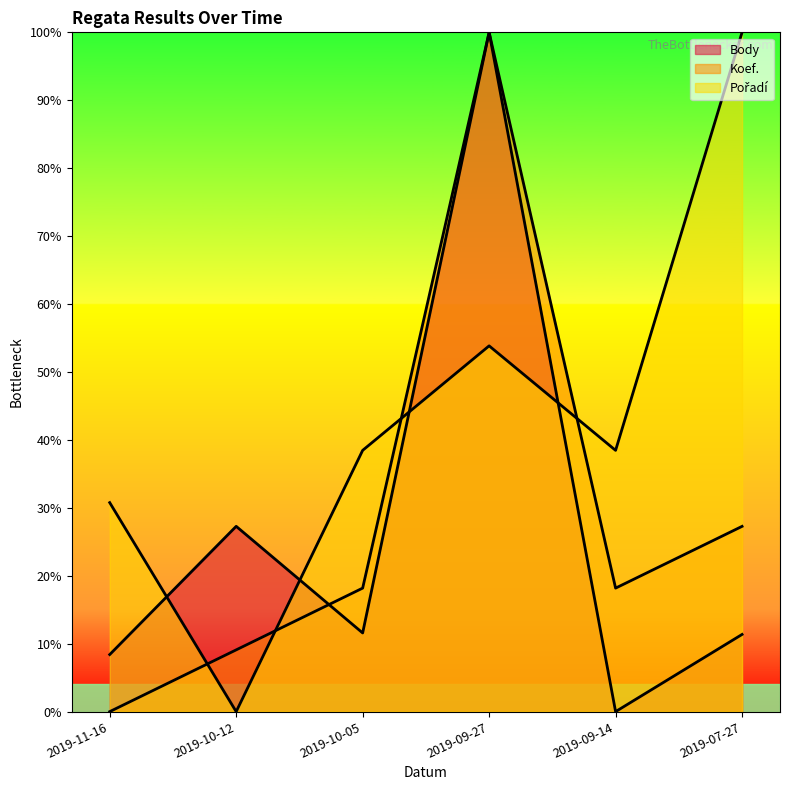

Reading left to right, transcribe all the data shown in this chart.

Body: 8.4	27.3	11.6	100.0	0.0	11.4
Koef.: 0.0	9.1	18.2	100.0	18.2	27.3
Pořadí: 30.8	0.0	38.5	53.8	38.5	100.0